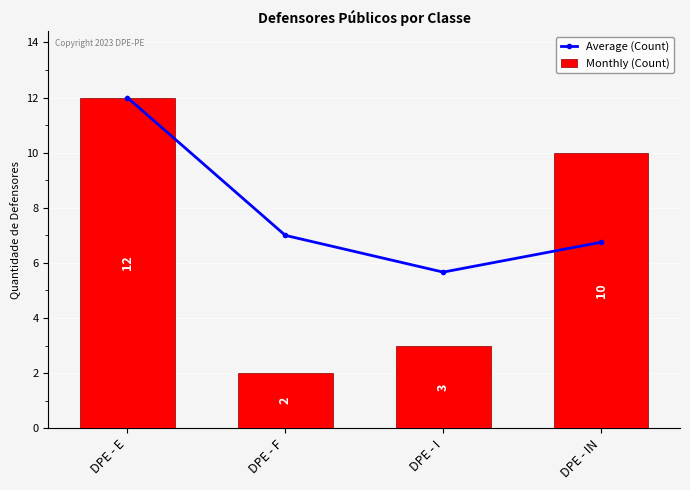

Is the value of Average (Count) at DPE - F greater than the value of Monthly (Count) at DPE - I?

Yes